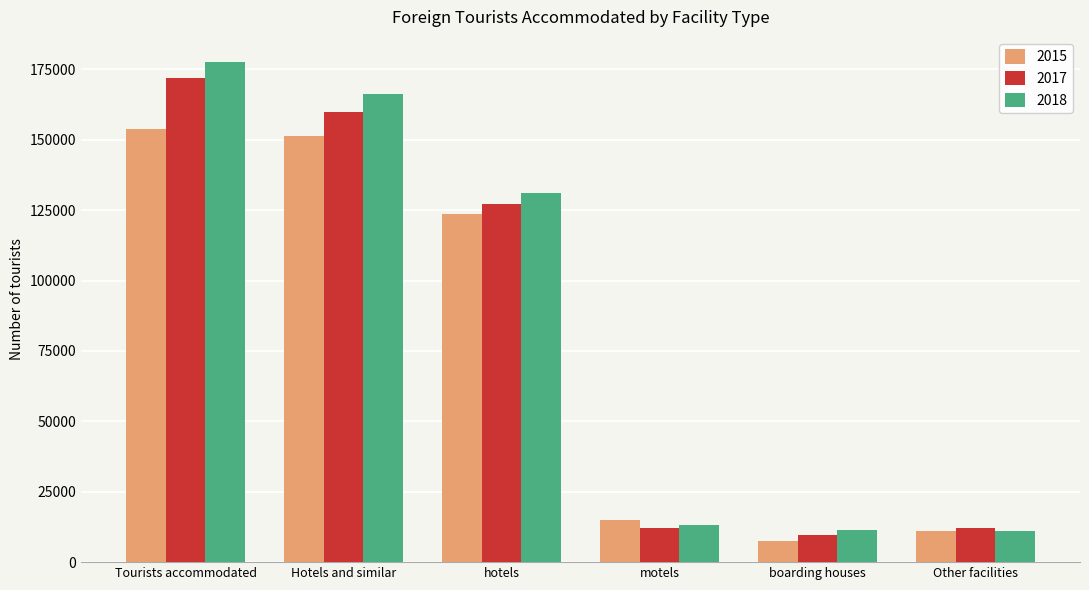

What is the spread (max minus min) of values at Other facilities?

1042